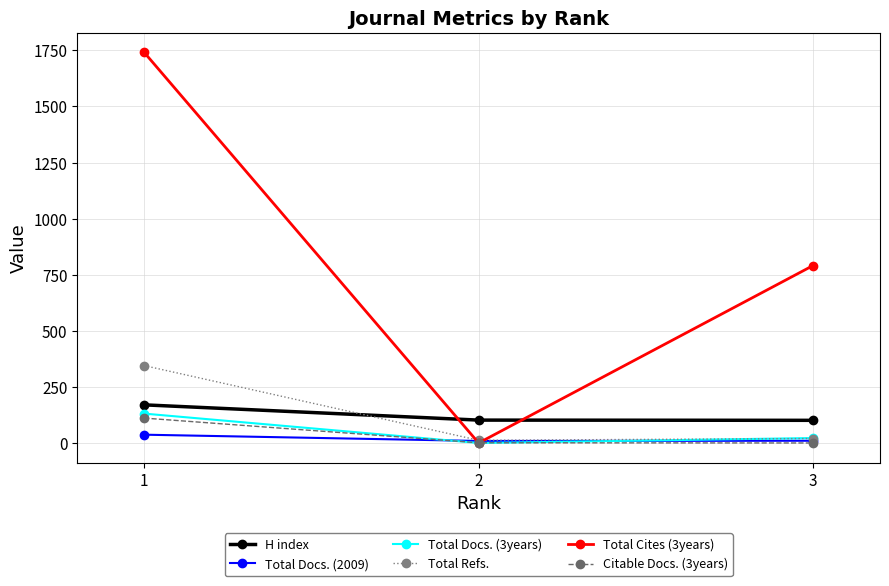

Which series has the largest range (max minus min)?

Total Cites (3years)